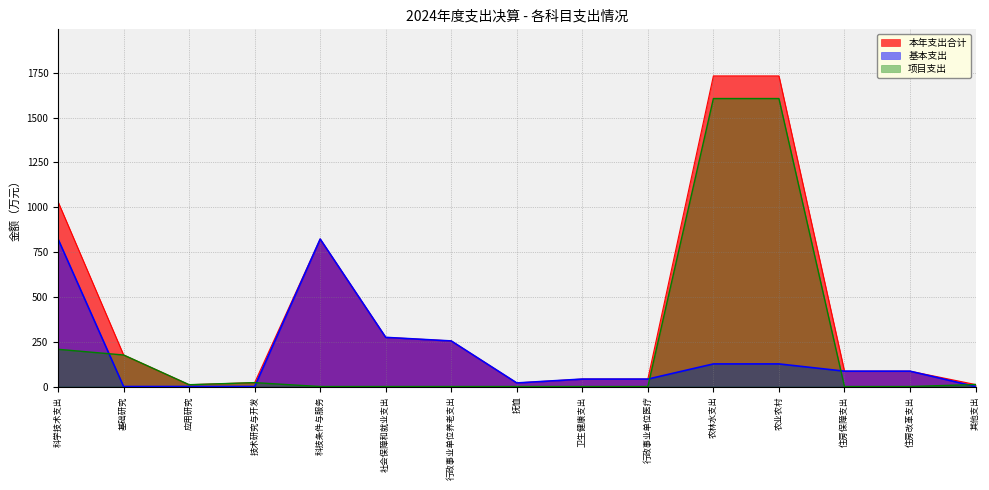

Which series has the widest spread of values?

本年支出合计